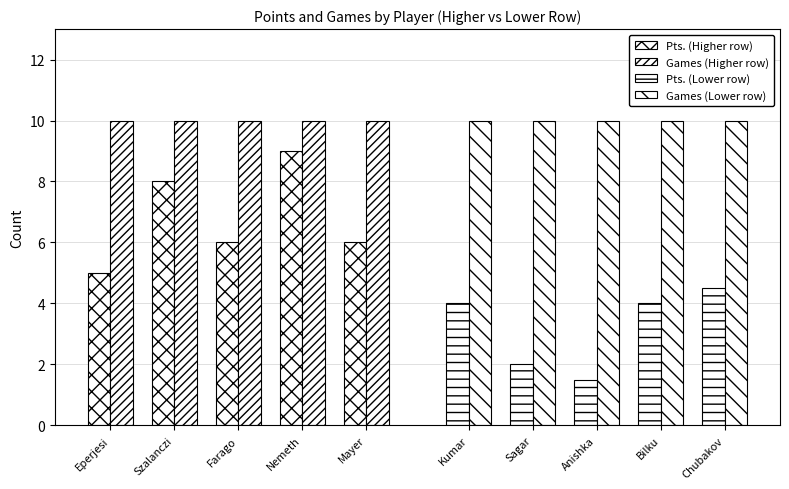

What position from the left is Farago?

3